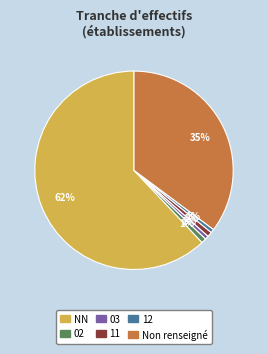

To the nearest percent, what is the average slice percentage?

17%